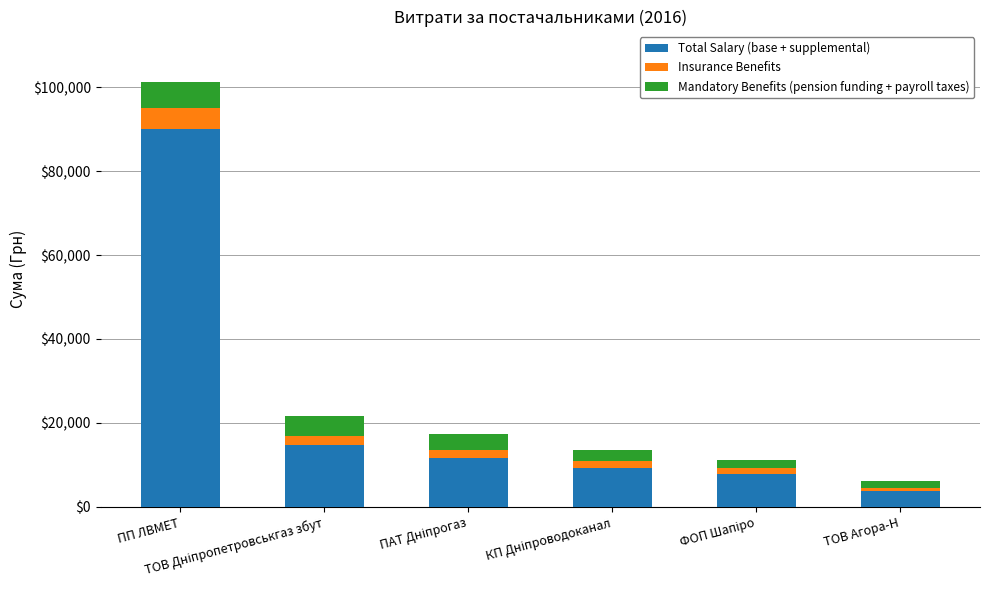

What is the difference between the maximum and minimum values in the Total Salary (base + supplemental) series?

86188.7